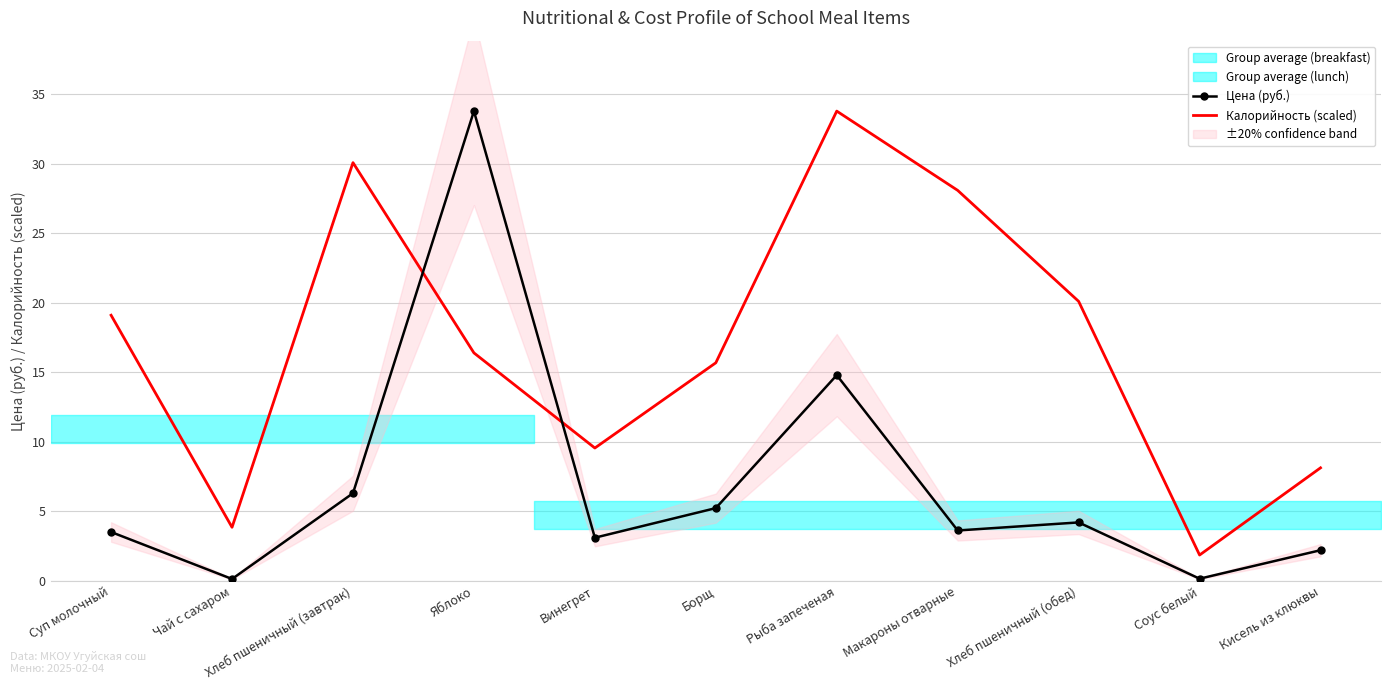

Reading left to right, extract all data points from this chart.

Цена (руб.): Суп молочный=3.5	Чай с сахаром=0.1	Хлеб пшеничный (завтрак)=6.3	Яблоко=33.8	Винегрет=3.1	Борщ=5.2	Рыба запеченая=14.8	Макароны отварные=3.6	Хлеб пшеничный (обед)=4.2	Соус белый=0.1	Кисель из клюквы=2.2
Калорийность (scaled): Суп молочный=19.1	Чай с сахаром=3.9	Хлеб пшеничный (завтрак)=30.1	Яблоко=16.4	Винегрет=9.6	Борщ=15.7	Рыба запеченая=33.8	Макароны отварные=28.1	Хлеб пшеничный (обед)=20.1	Соус белый=1.9	Кисель из клюквы=8.1